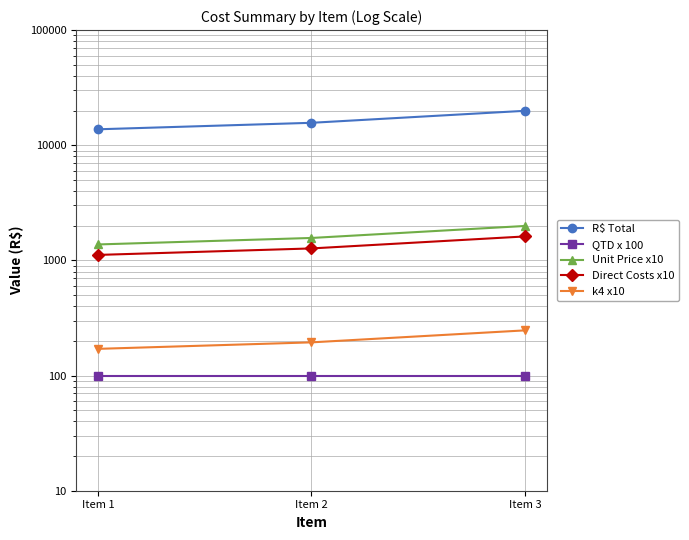

How many lines are shown in the chart?

5